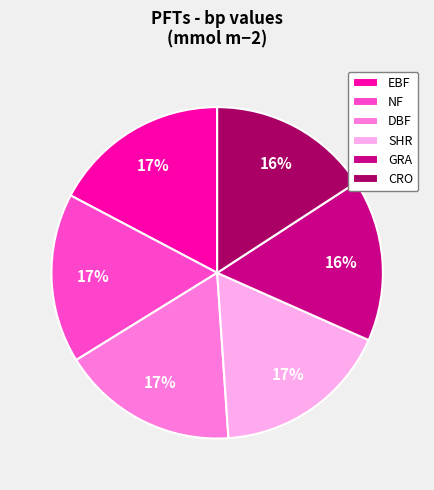

Which has a higher value, CRO or EBF?

EBF